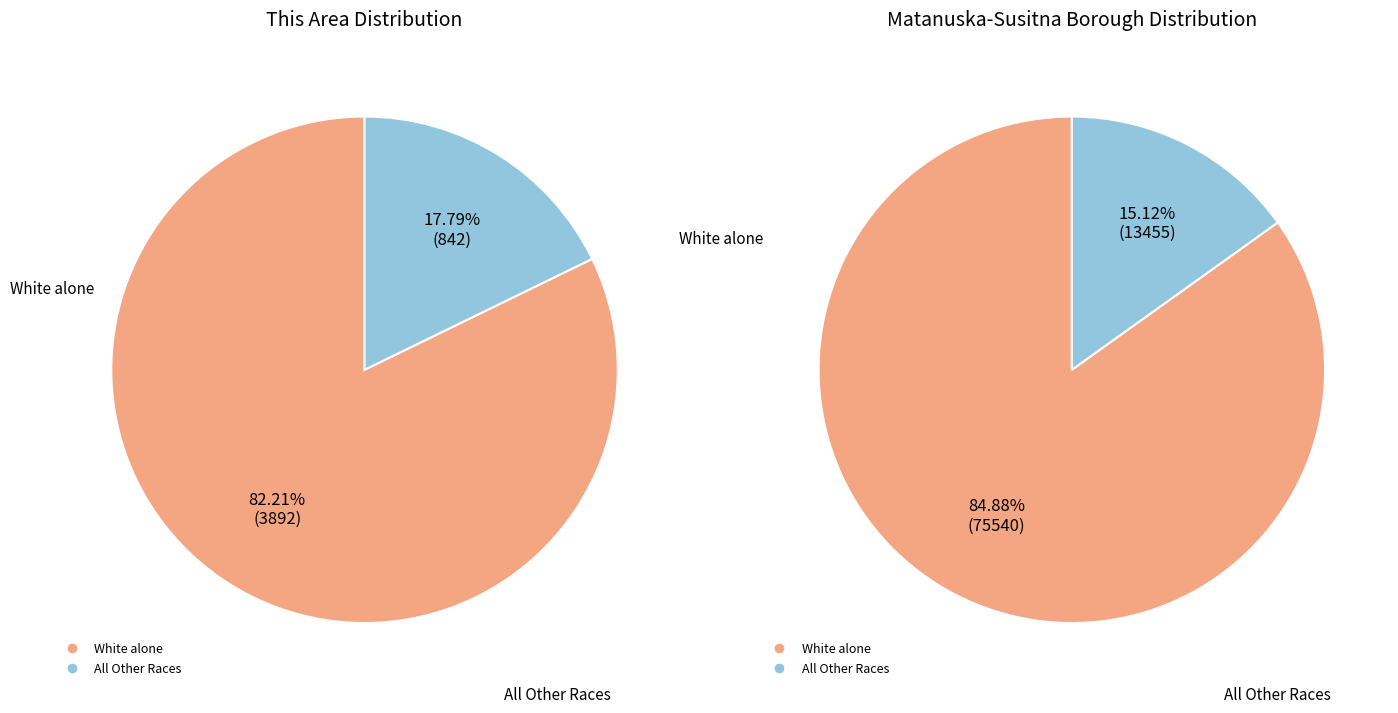

Does any single category account for the majority?

Yes